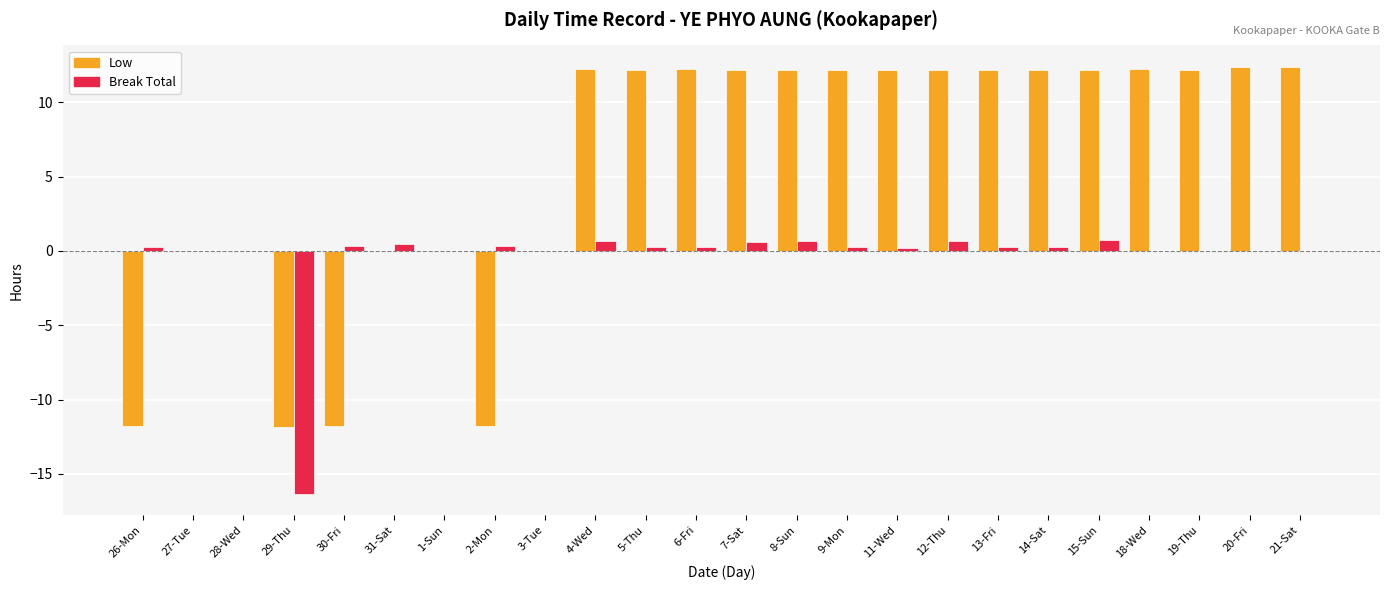

What is the sum of all Break Total values?

-10.3